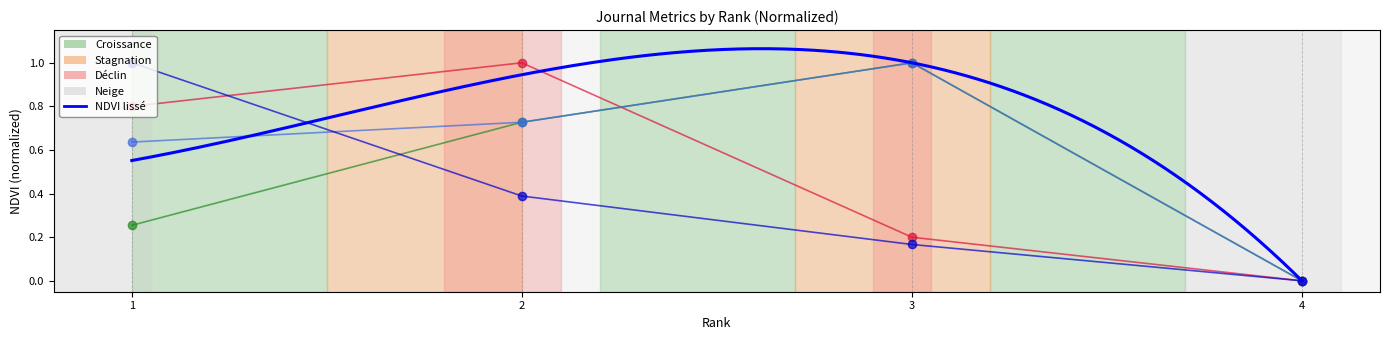

How many distinct data groups are displayed?

4